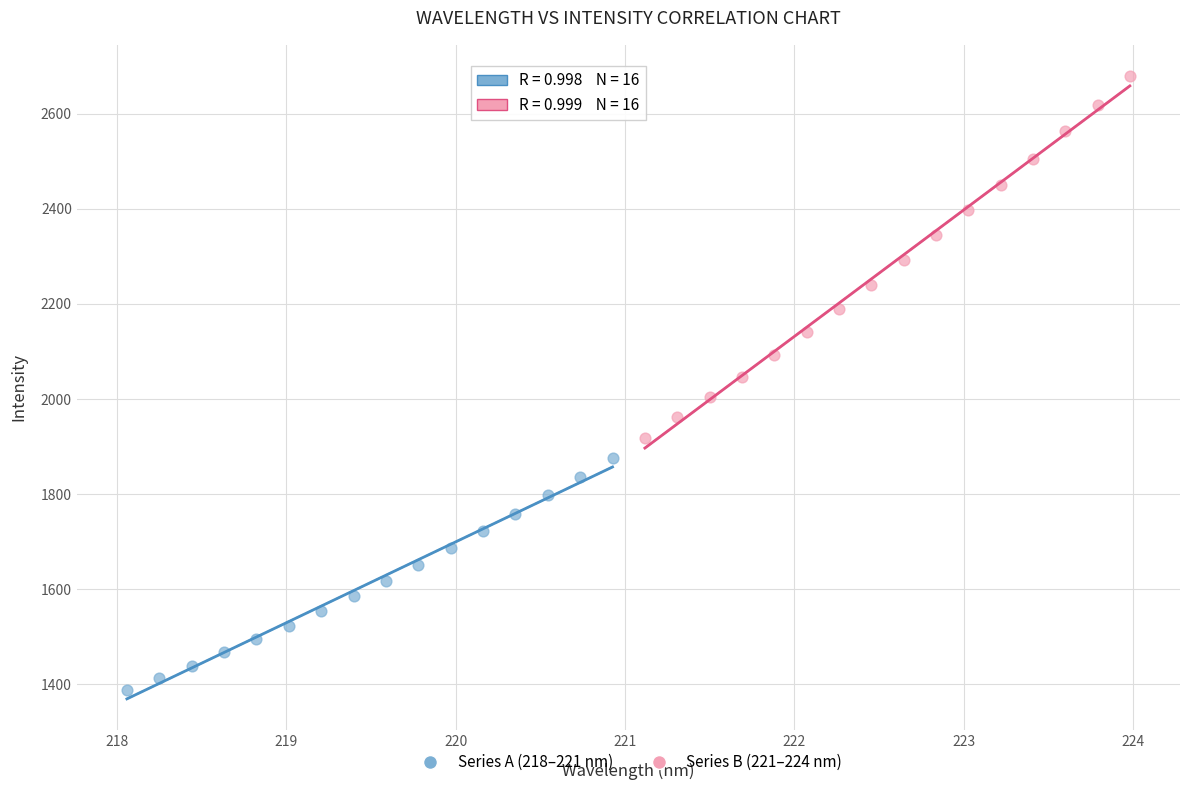

Which series reaches the maximum Y coordinate?

Series B (221–224 nm)